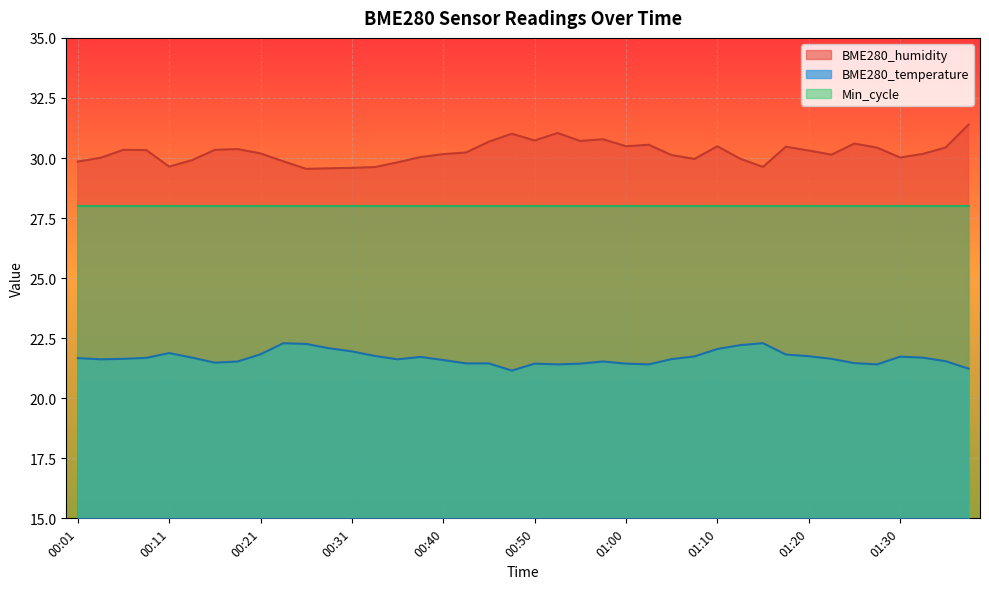

True or false: BME280_humidity and Min_cycle intersect in this chart.

False